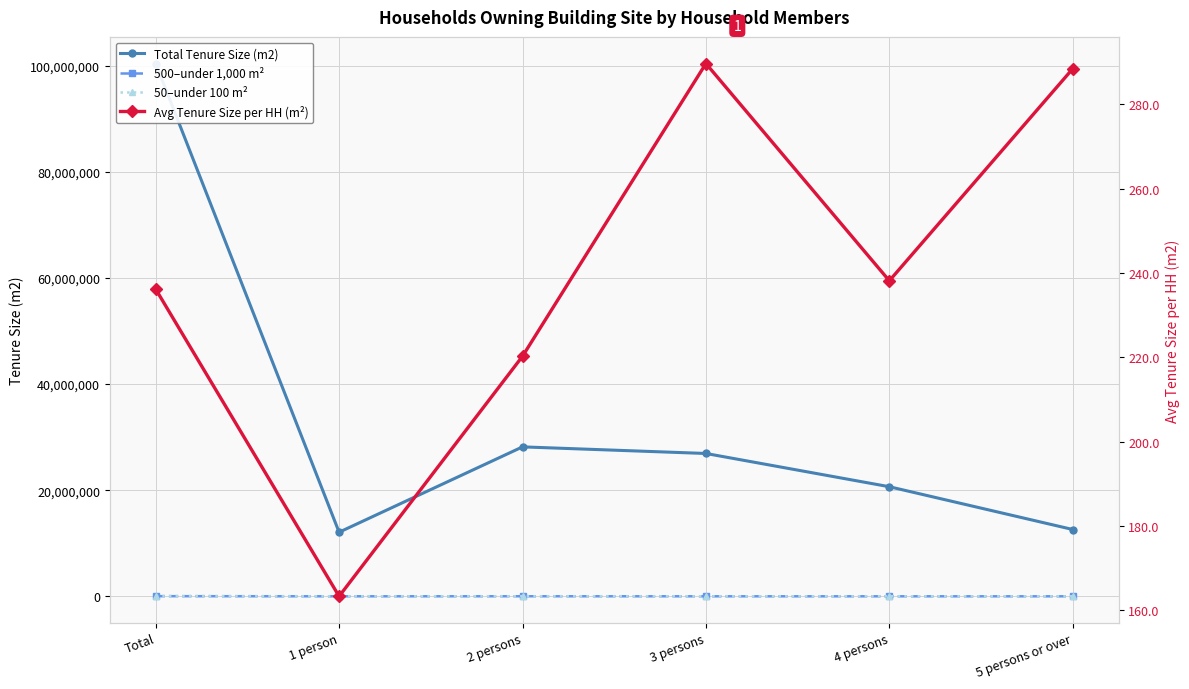

True or false: Avg Tenure Size per HH (m²) and Total Tenure Size (m2) cross at least once.

False